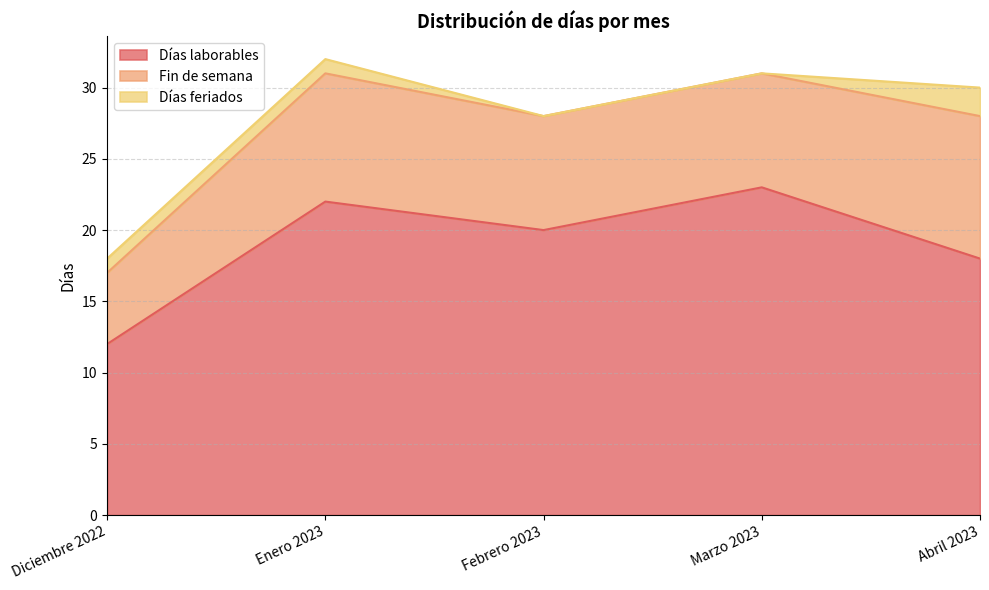

How many data points in Días feriados are above 1?

1